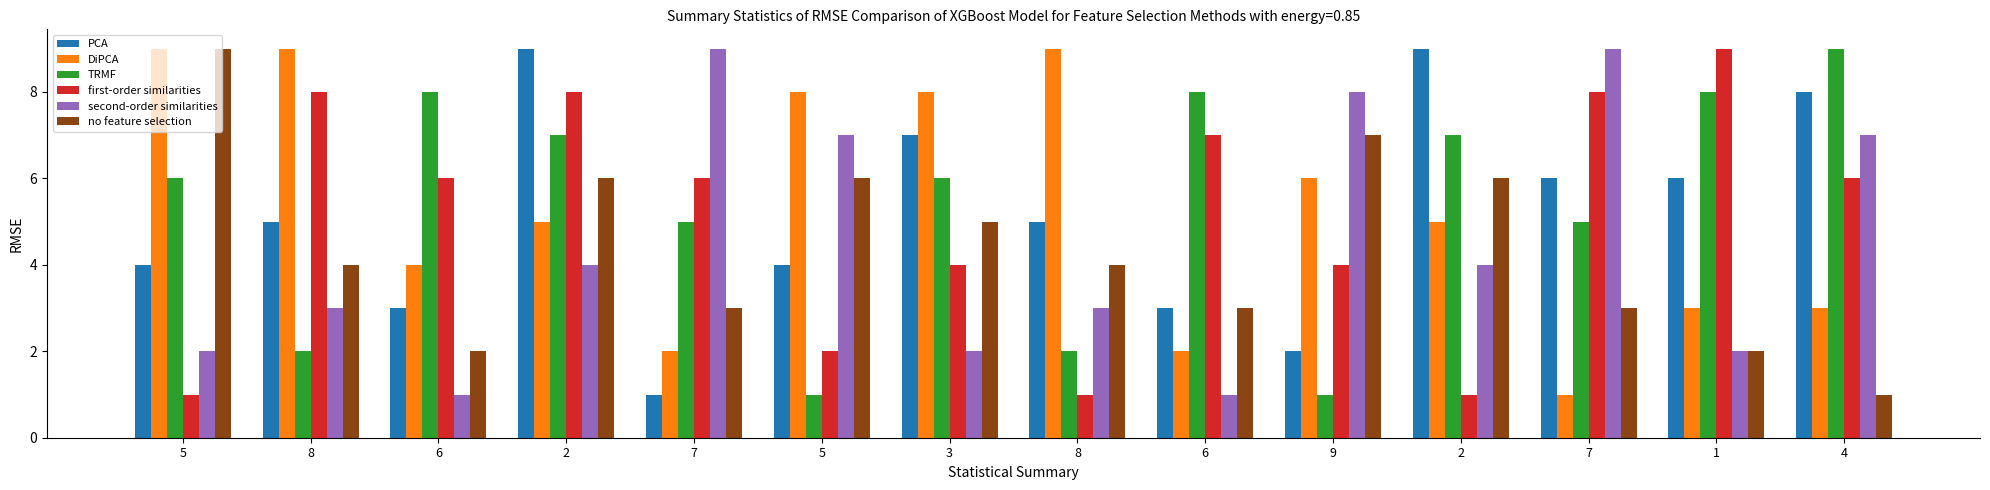

What is the label of the 7th bar from the left?

3